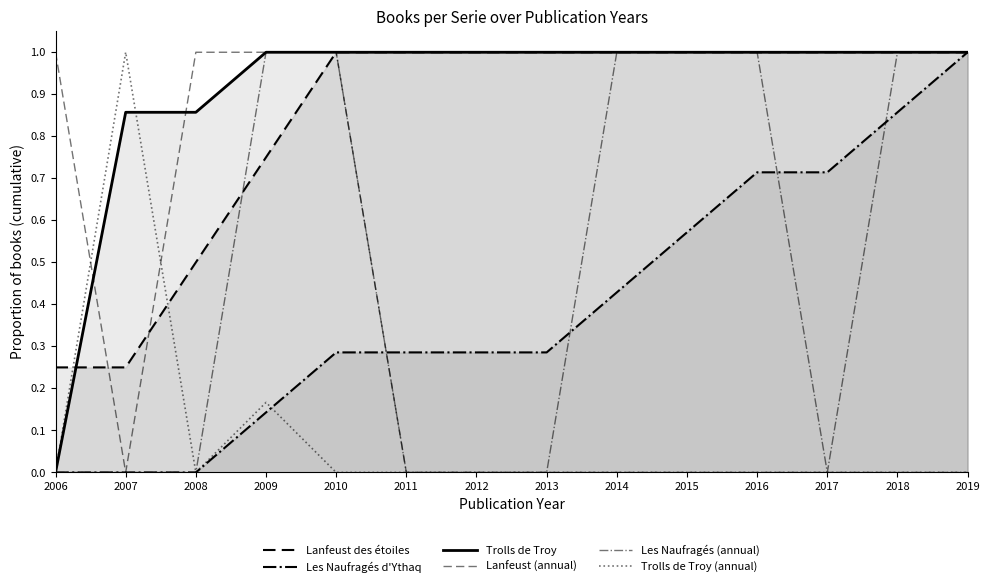

What is the sum of all Lanfeust (annual) values?

4.0